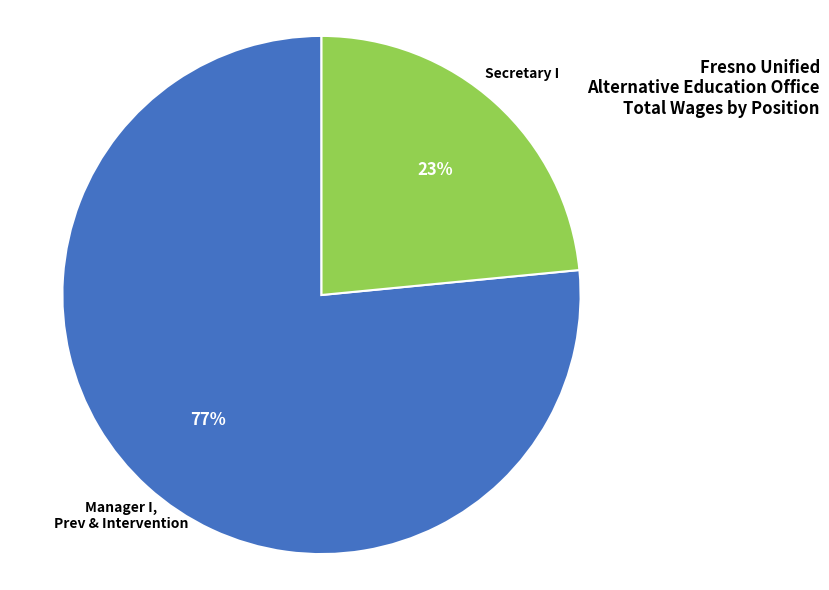

True or false: Secretary I accounts for 16% of the total.

False